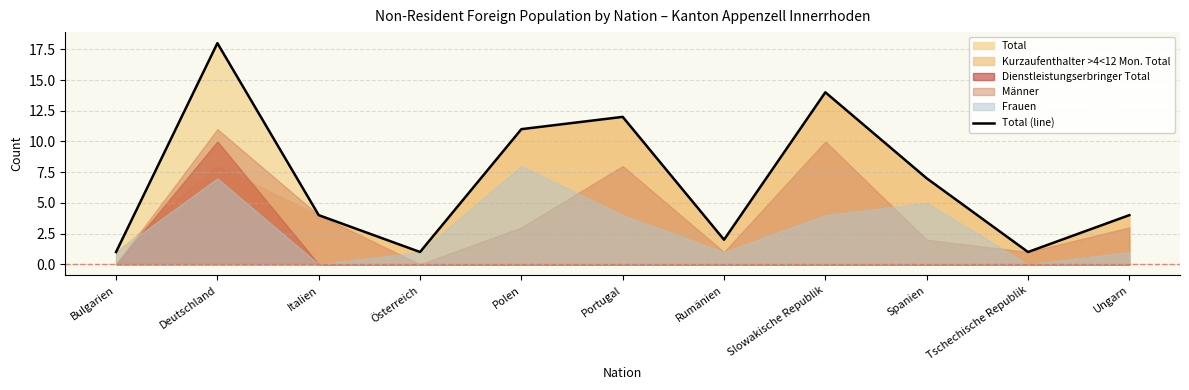

Where is the first local maximum?

Deutschland